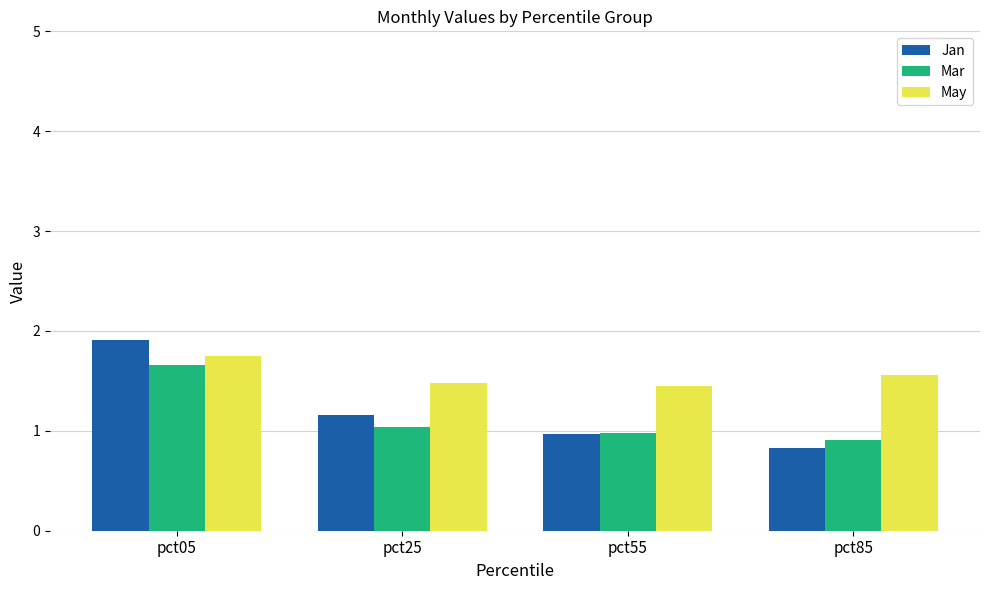

What is the sum of all Mar values?

4.6